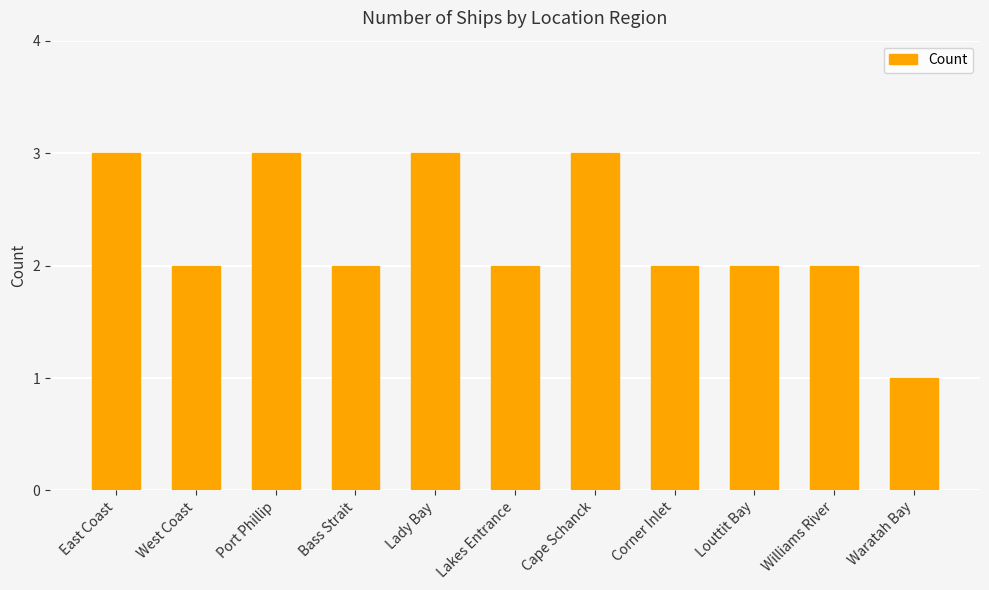

Is it true that the value at Lady Bay is 4?

False